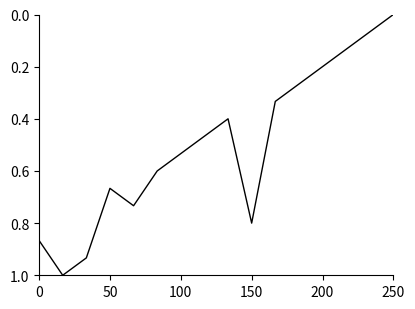

What is the maximum value shown in the chart?

1.0